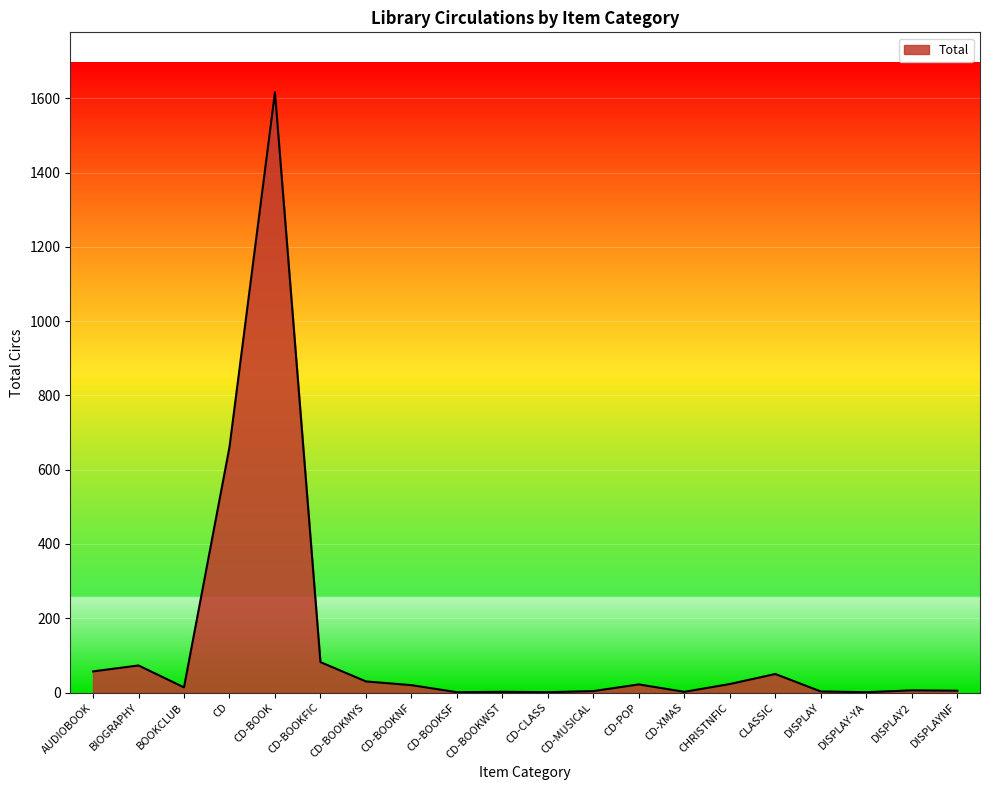

At which category does the chart reach its peak across all series?

CD-BOOK